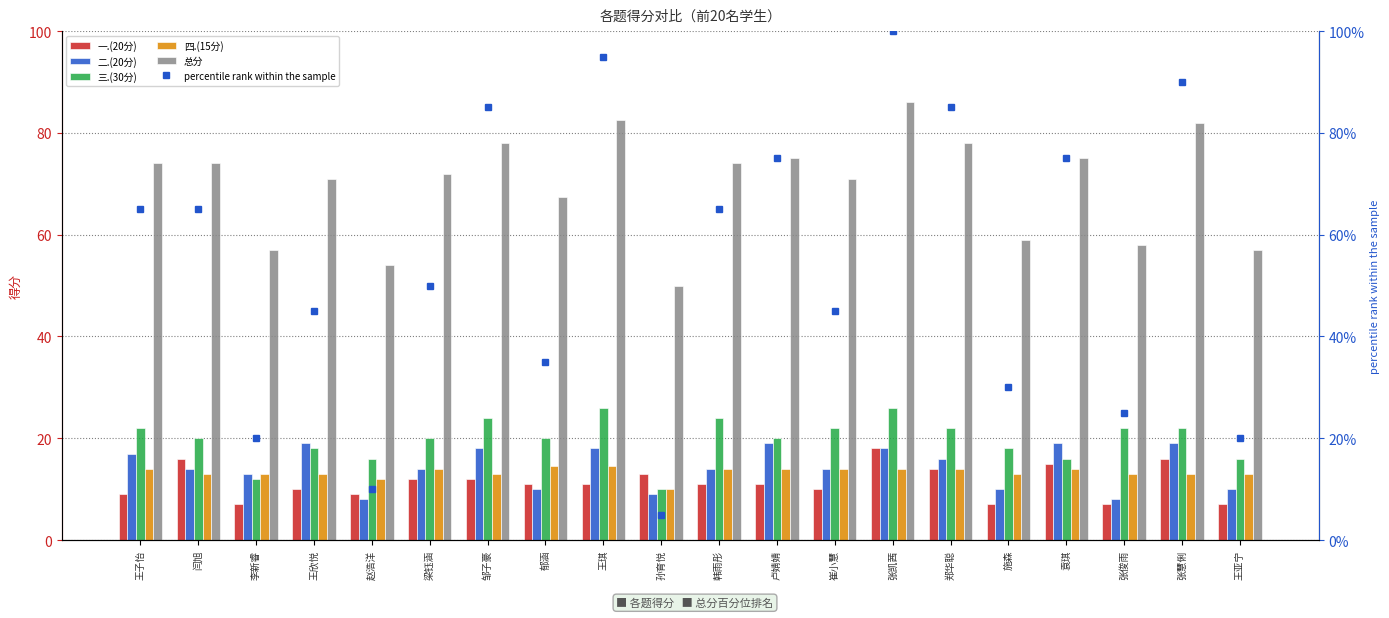

At how many categories does at least one series exceed 11?

20